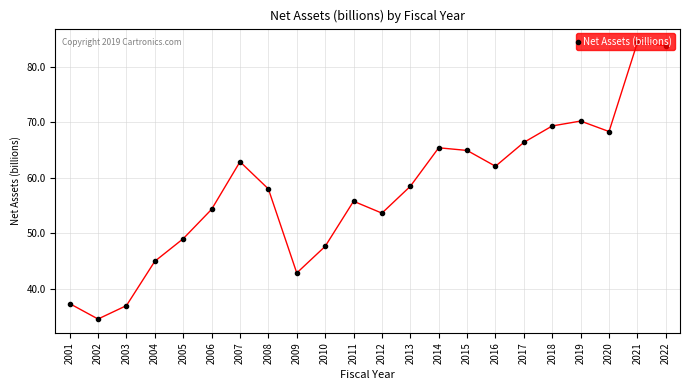

Does the chart display data point markers on the line(s)?

Yes